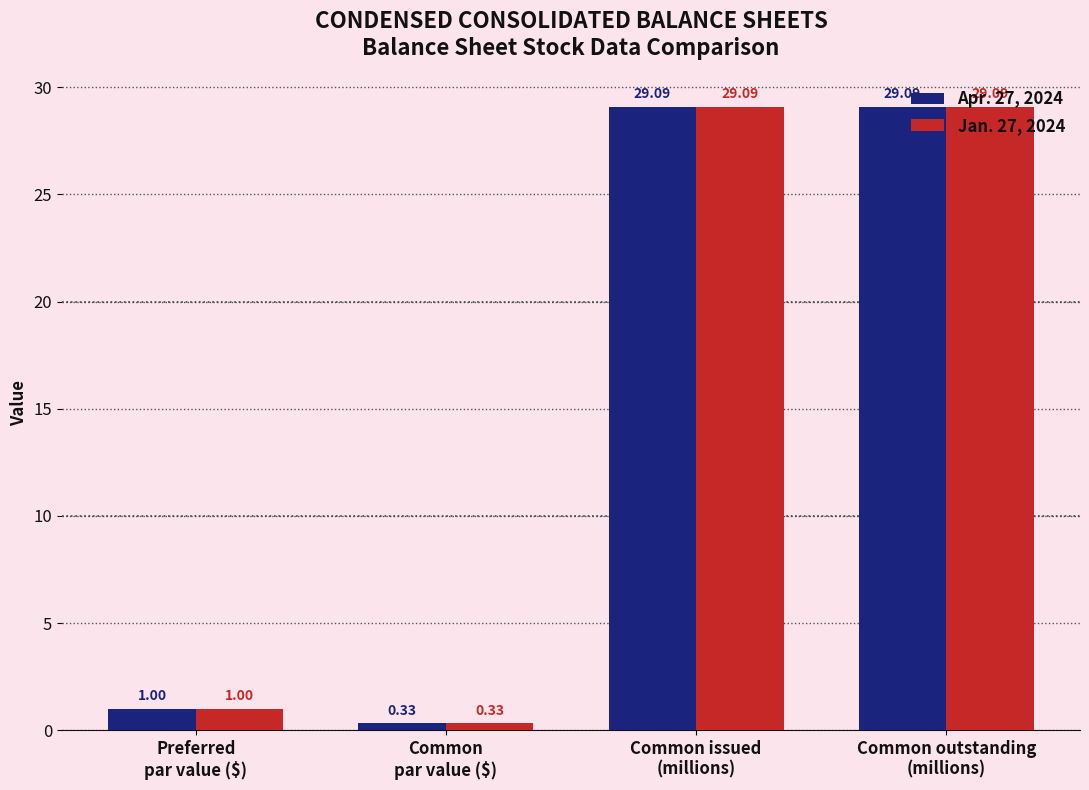

What is the difference between the maximum and minimum values in the Apr. 27, 2024 series?

28.8